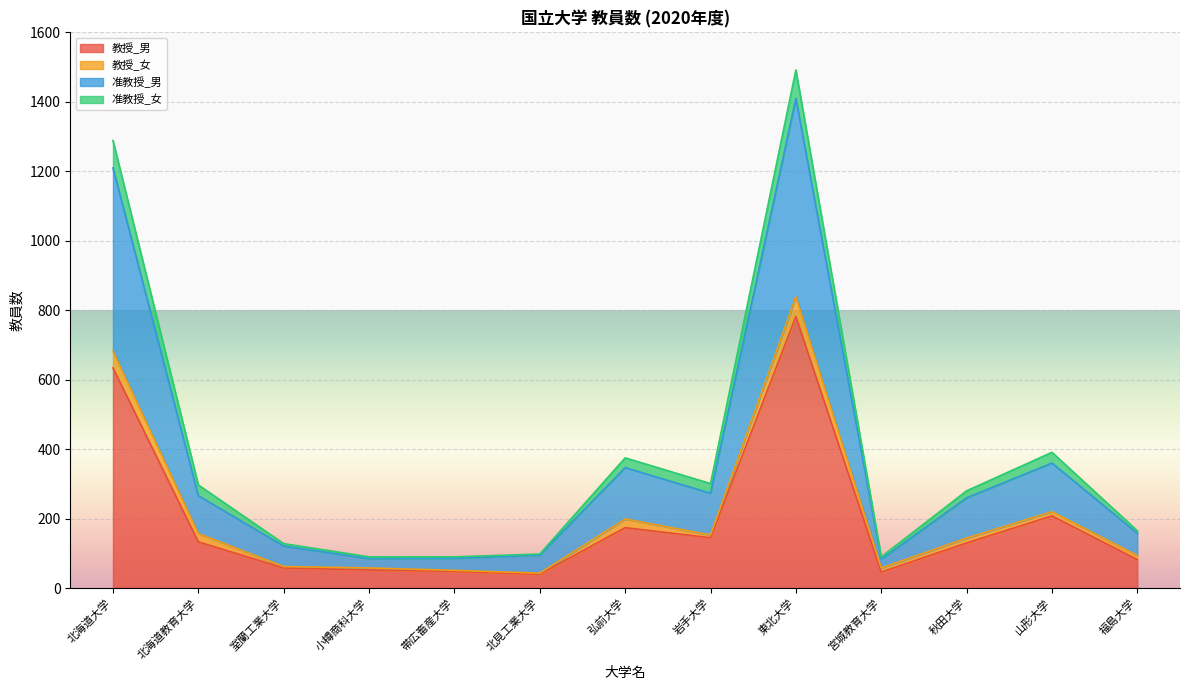

Which has a higher value, 山形大学 or 福島大学?

山形大学